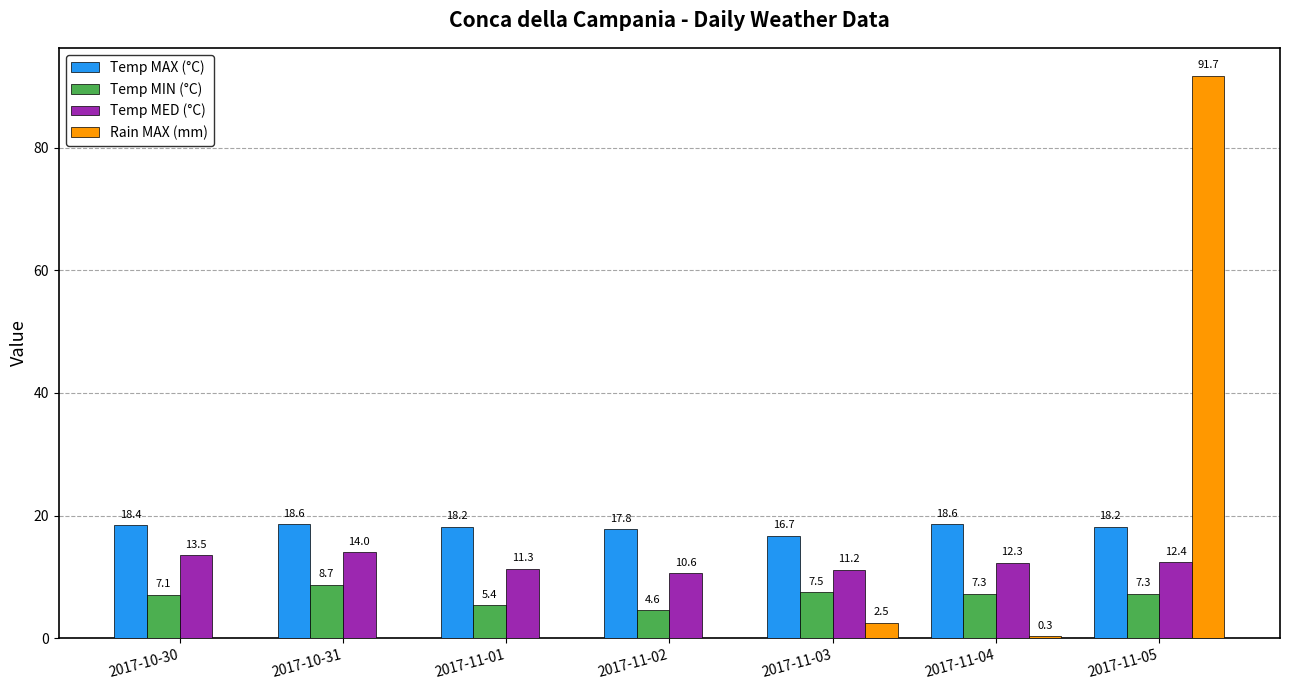

Which series has the largest range (max minus min)?

Rain MAX (mm)